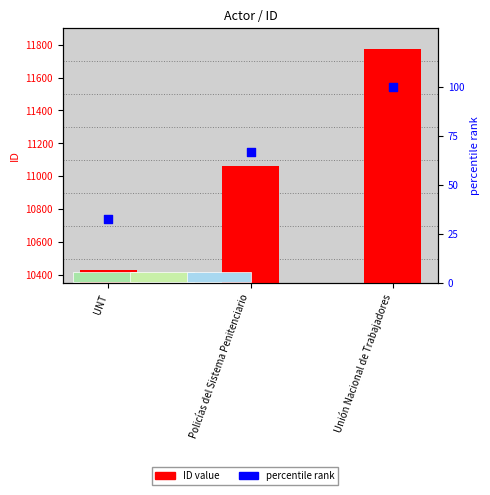

Which series has the largest total across all categories?

ID value